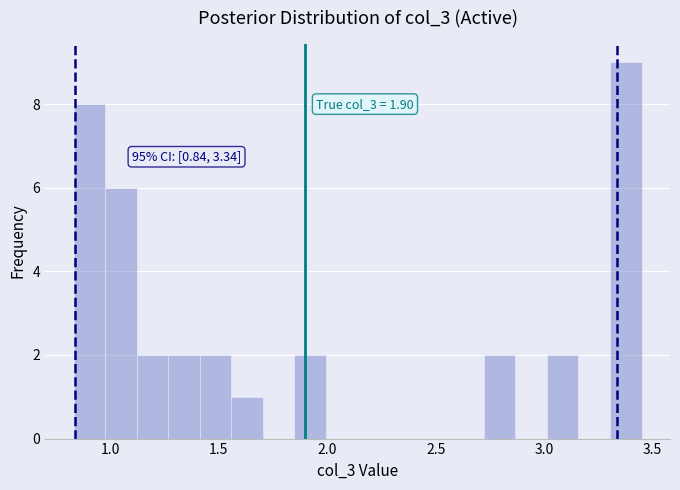

Read against the x-axis, roughly where is the centre of the tallest bar?

3.40